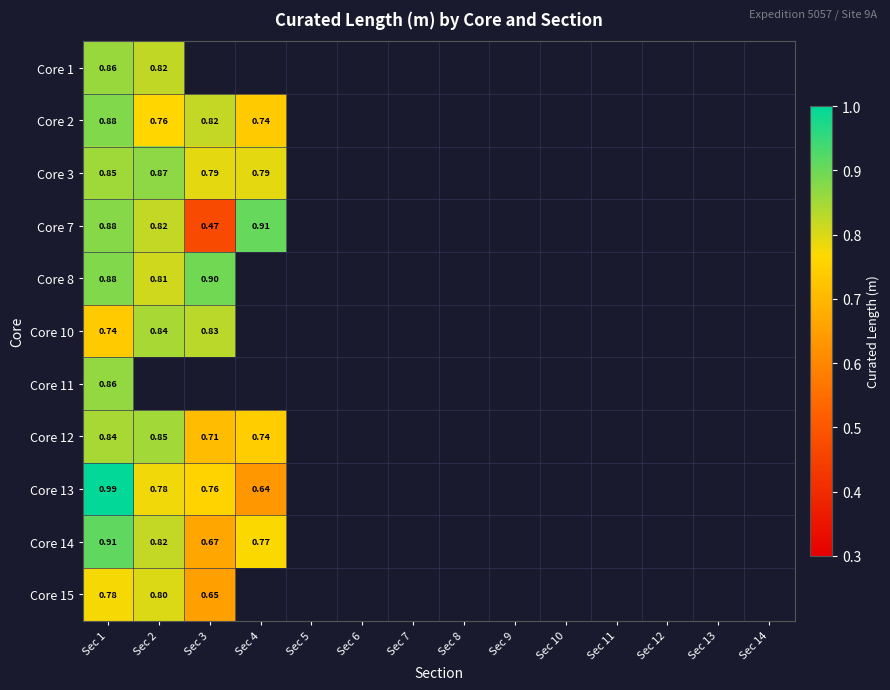

What is the greatest value displayed?

1.0